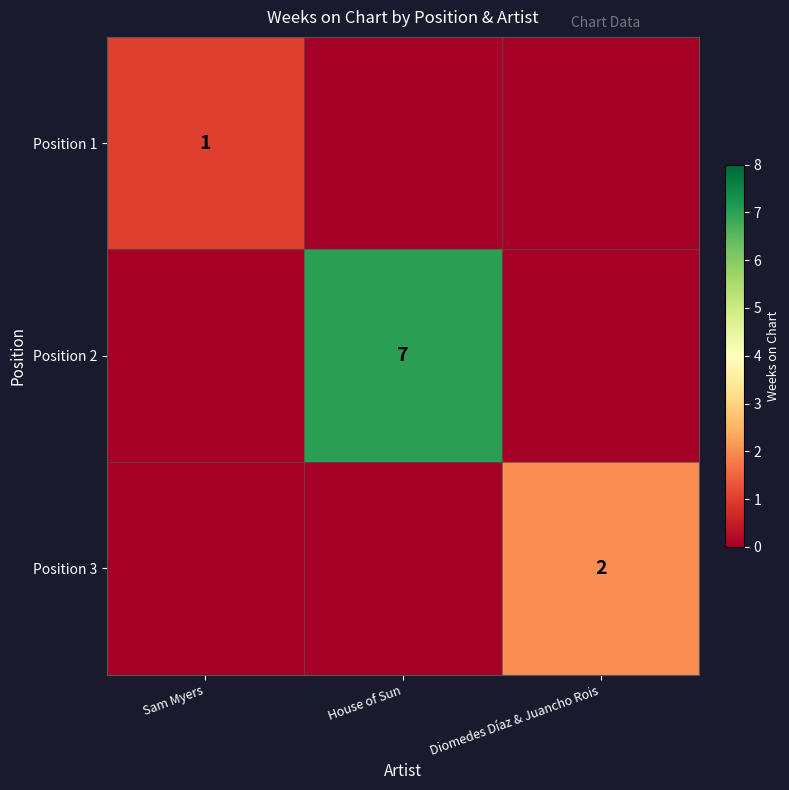

True or false: Position 3 has a value of 2 at Diomedes Díaz & Juancho Rois.

True